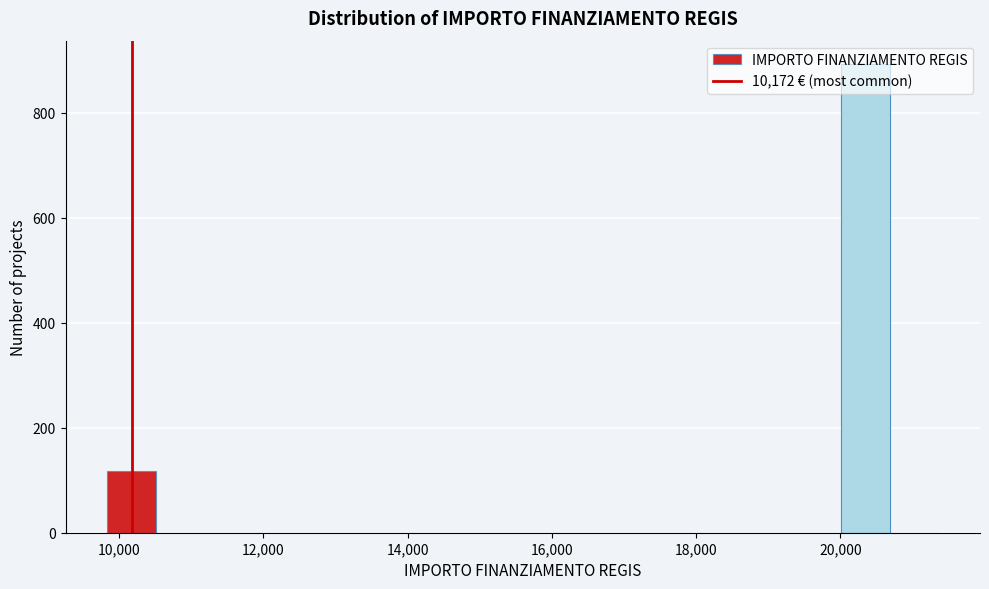

Around what value on the x-axis is the tallest bar? Give the approximate position of its centre, as read against the axis.

20400